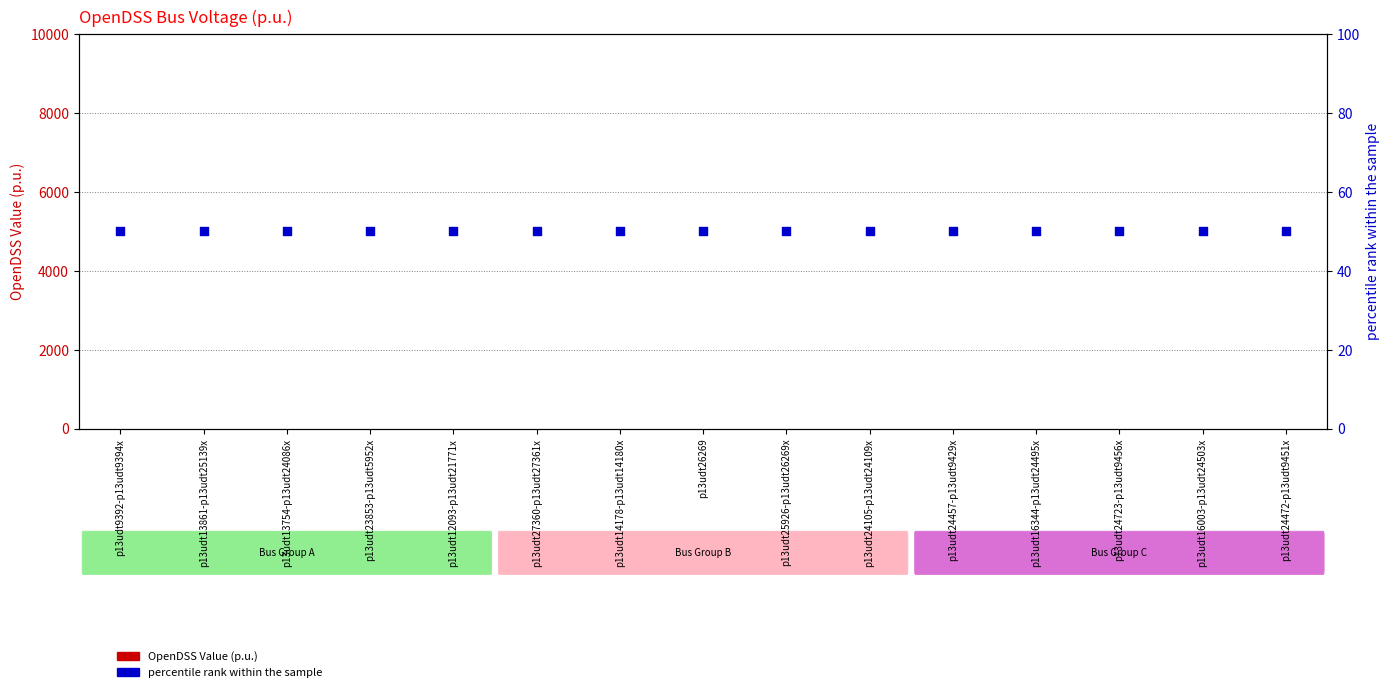

At which category is the sum across all series the highest?

p13udt9392-p13udt9394x